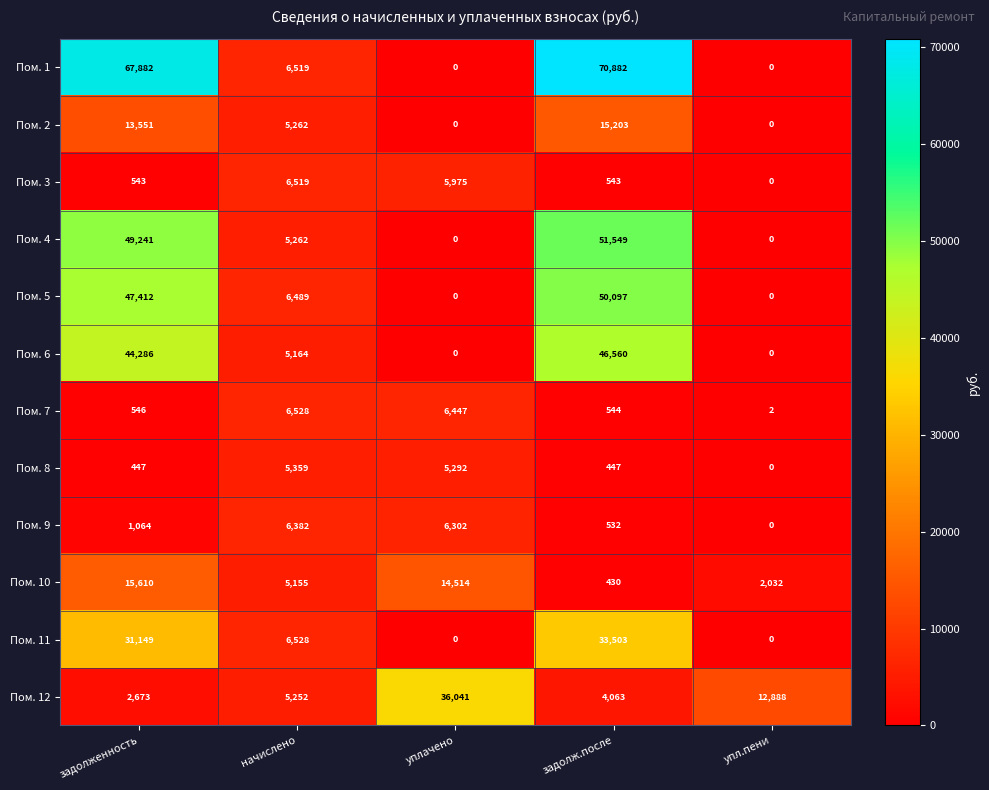

What is the sum of all Пом. 6 values?

96010